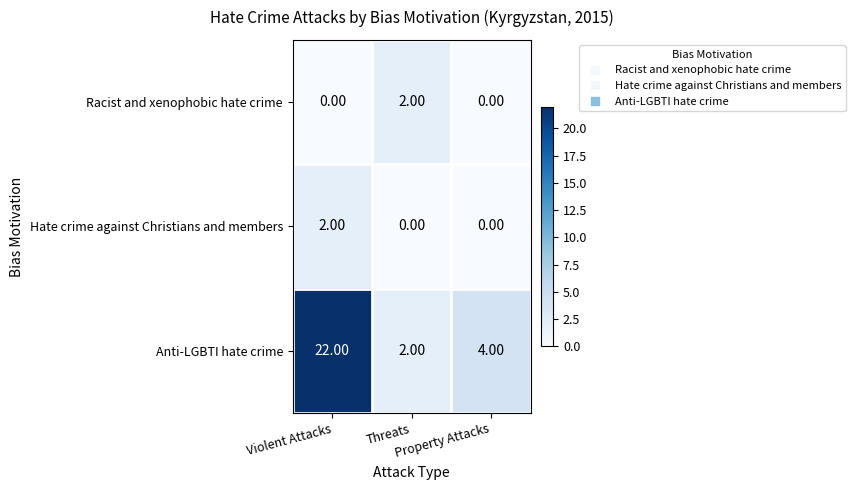

What is the spread (max minus min) of values at Property Attacks?

4